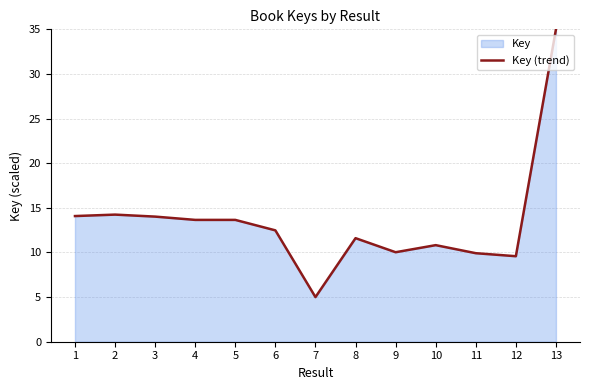

Between 13 and 4, which is larger?

13